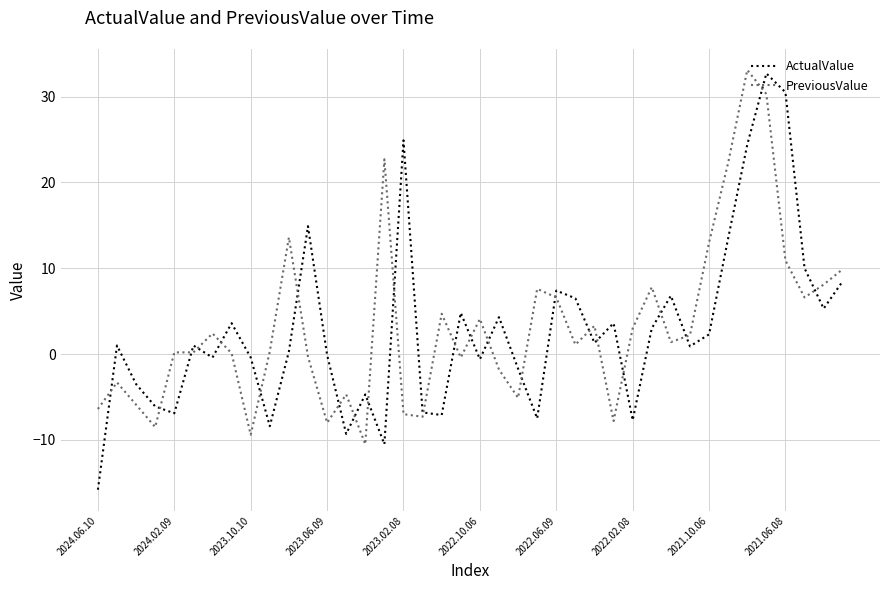

Which series has the largest range (max minus min)?

ActualValue